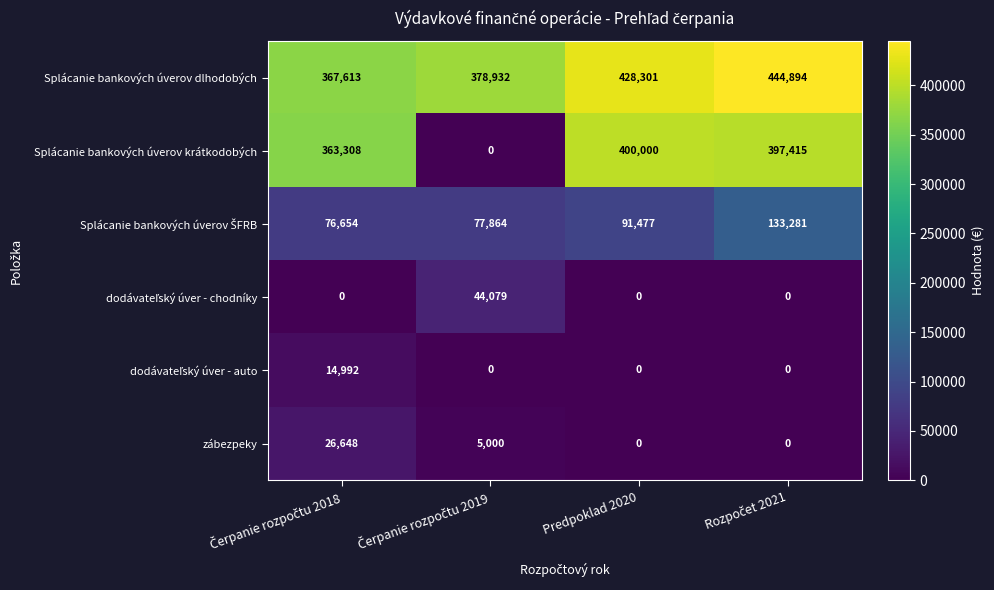

How many distinct data groups are displayed?

6